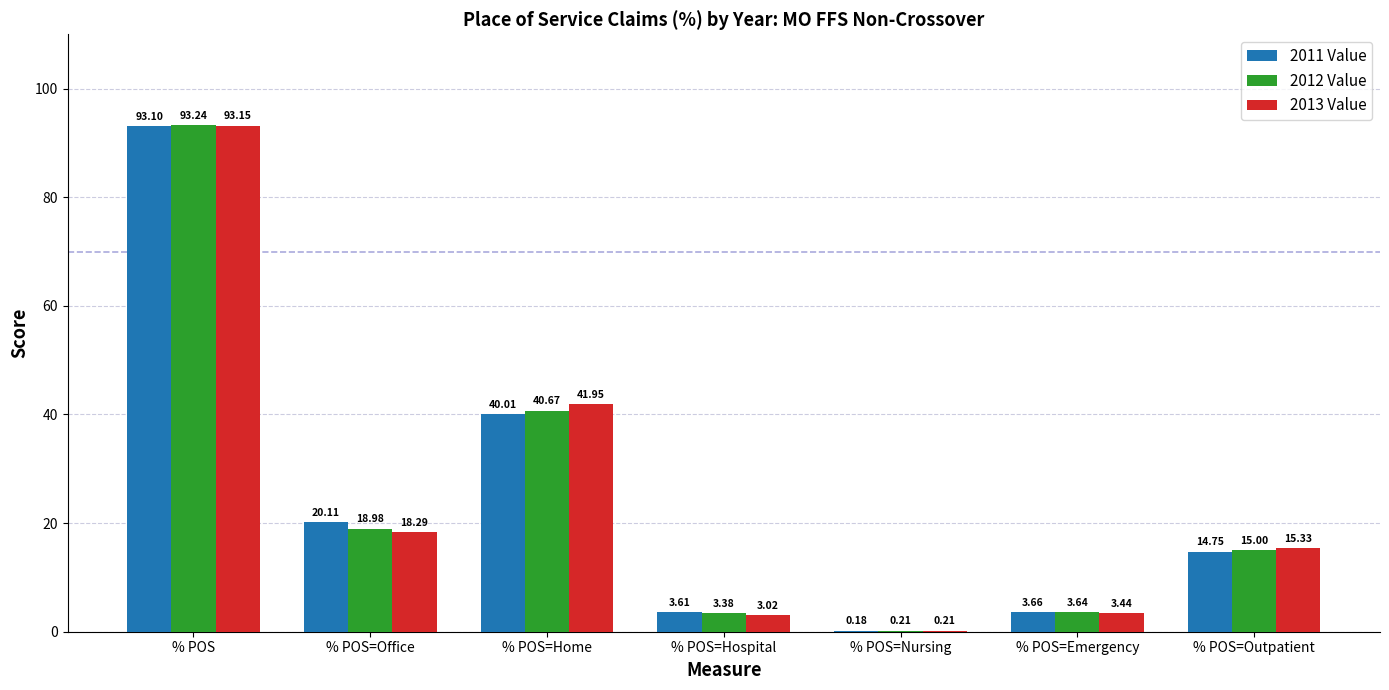

Which series has the largest total across all categories?

2011 Value